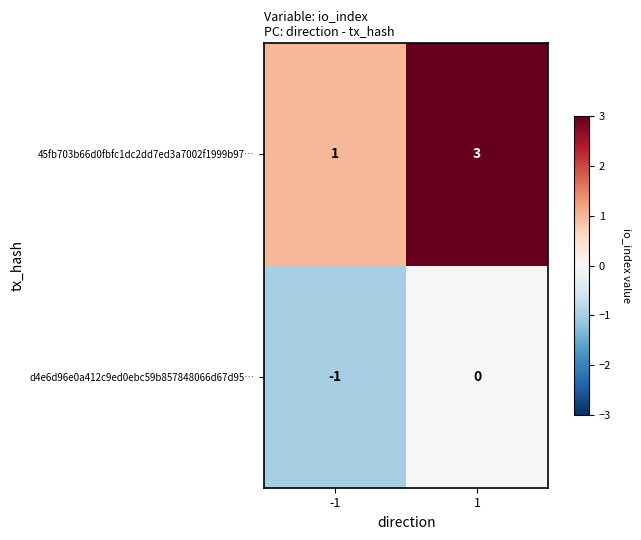

Which series has the largest total across all categories?

45fb703b66d0fbfc1dc2dd7ed3a7002f1999b97…